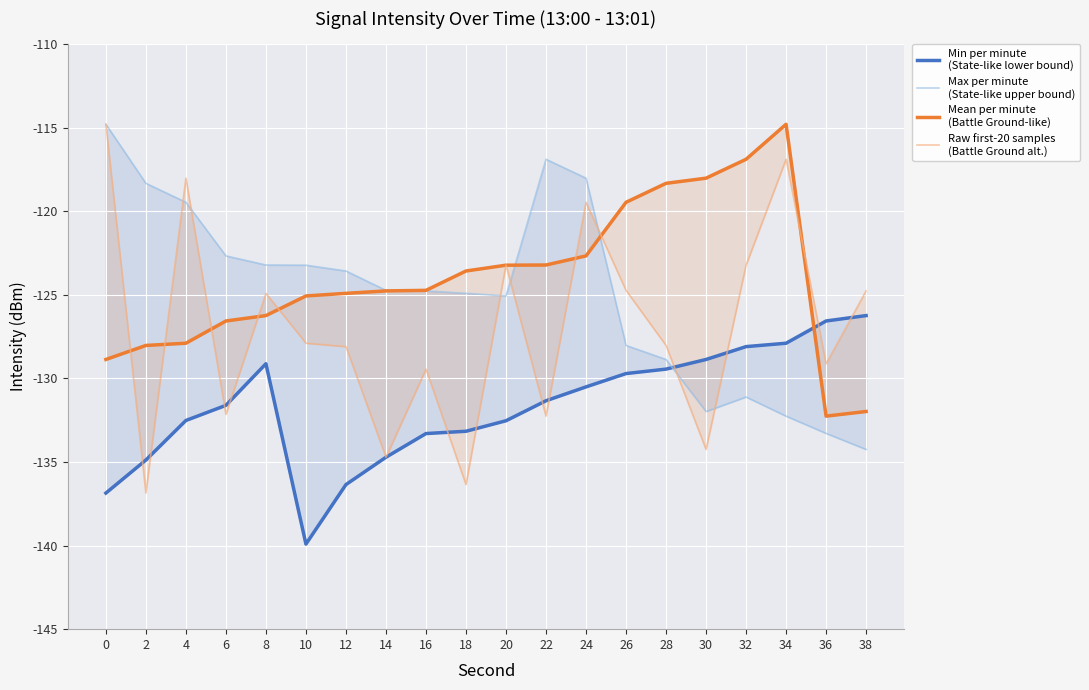

Is the value of Min per minute
(State-like lower bound) at 20 greater than the value of Mean per minute
(Battle Ground-like) at 34?

No